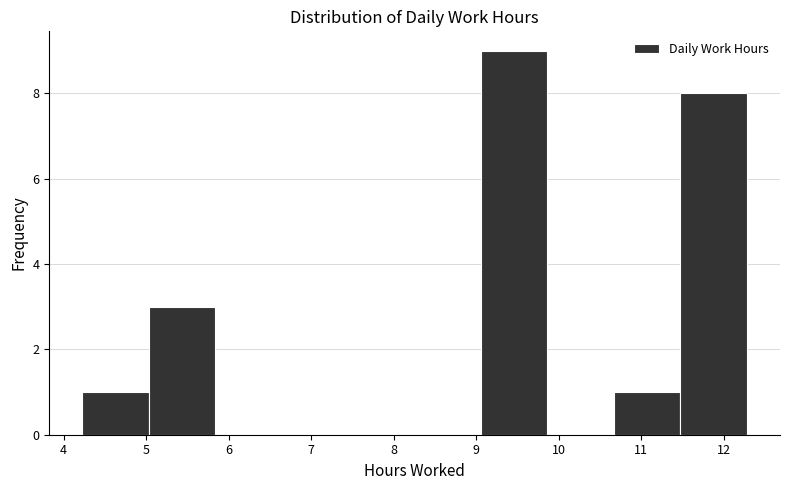

Which range on the x-axis has the tallest bar?

9.1 to 9.9